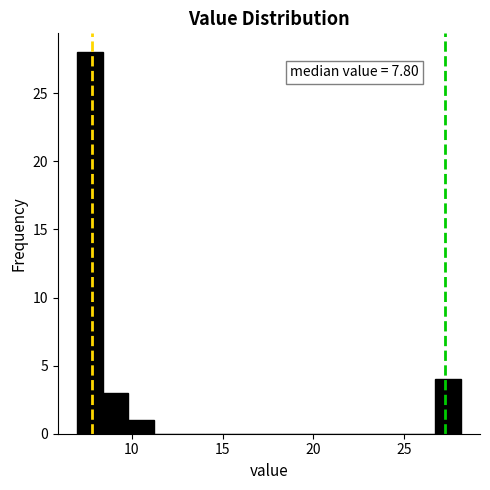

Read against the x-axis, roughly where is the centre of the tallest bar?

7.5